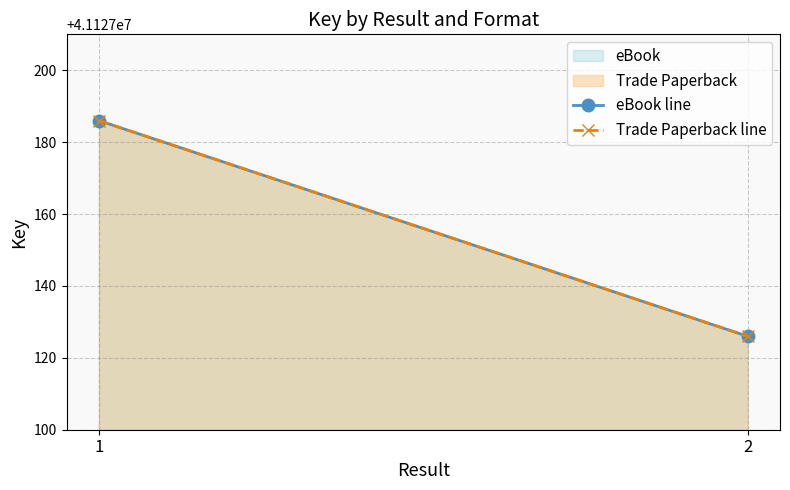

True or false: Trade Paperback line has a value of 21890182 at 1.

False